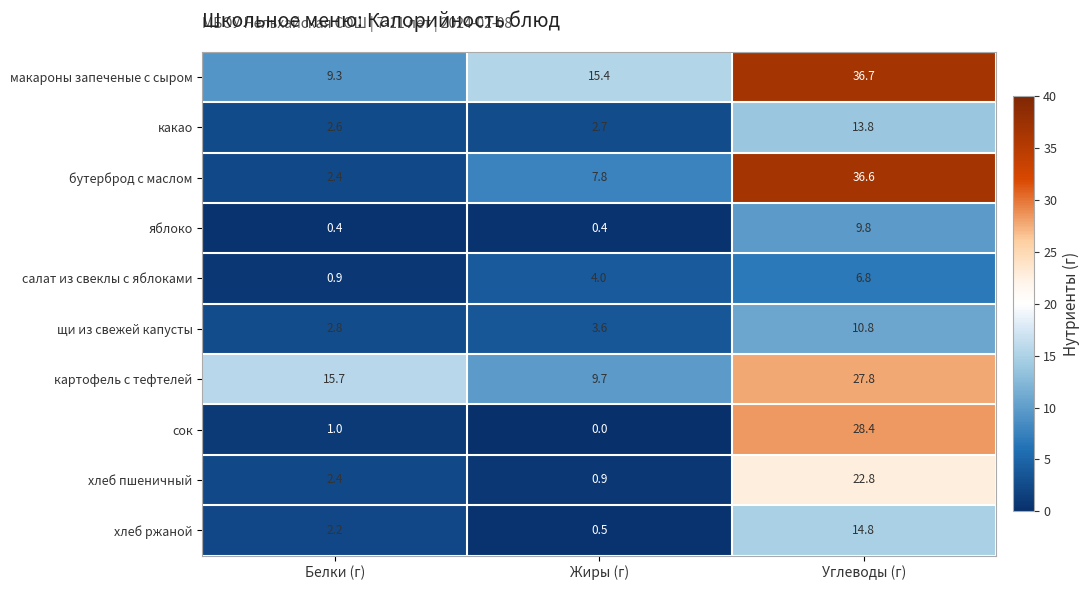

Is the value of макароны запеченые с сыром at Жиры (г) greater than the value of хлеб ржаной at Углеводы (г)?

Yes